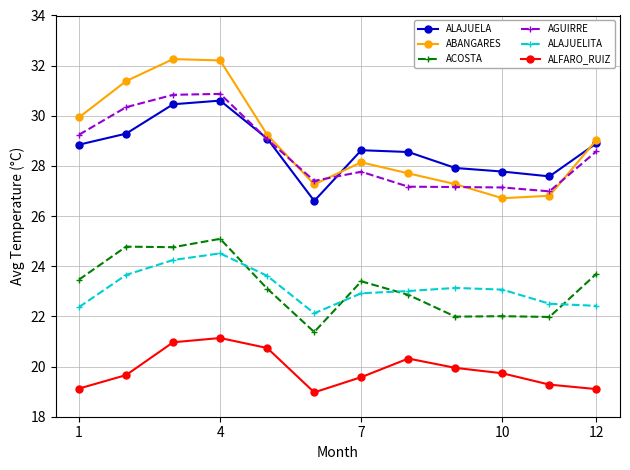

What is the minimum value for ALFARO_RUIZ?

19.0